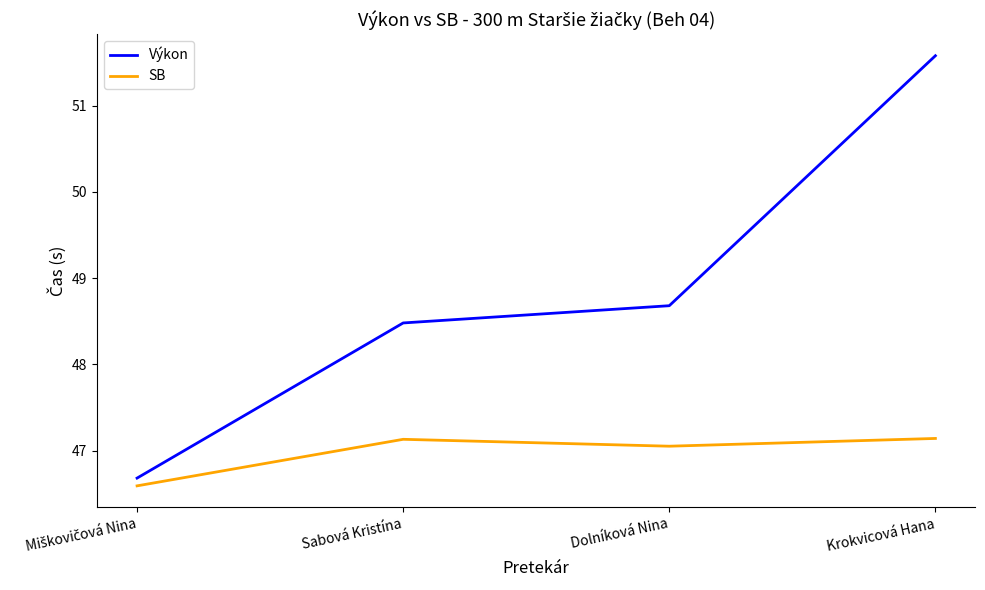

What position from the left is Krokvicová Hana?

4